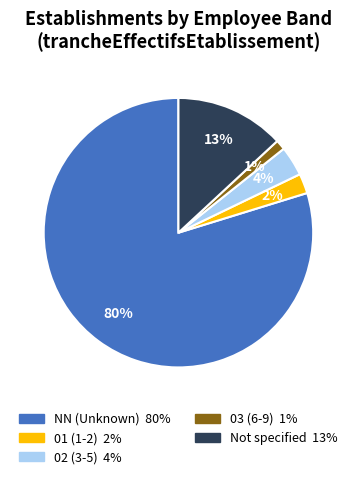

To the nearest percent, what is the average slice percentage?

20%